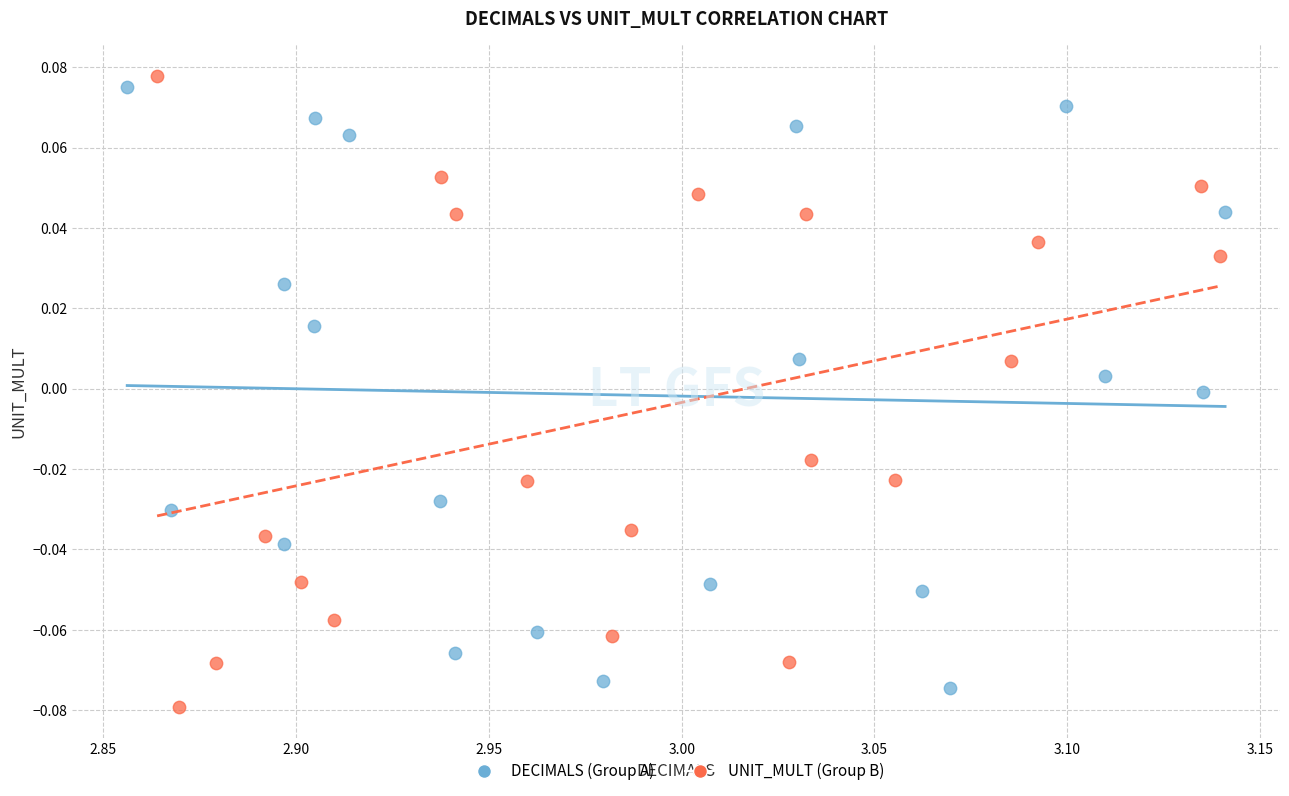

Which series has the widest spread of Y values?

UNIT_MULT (Group B)